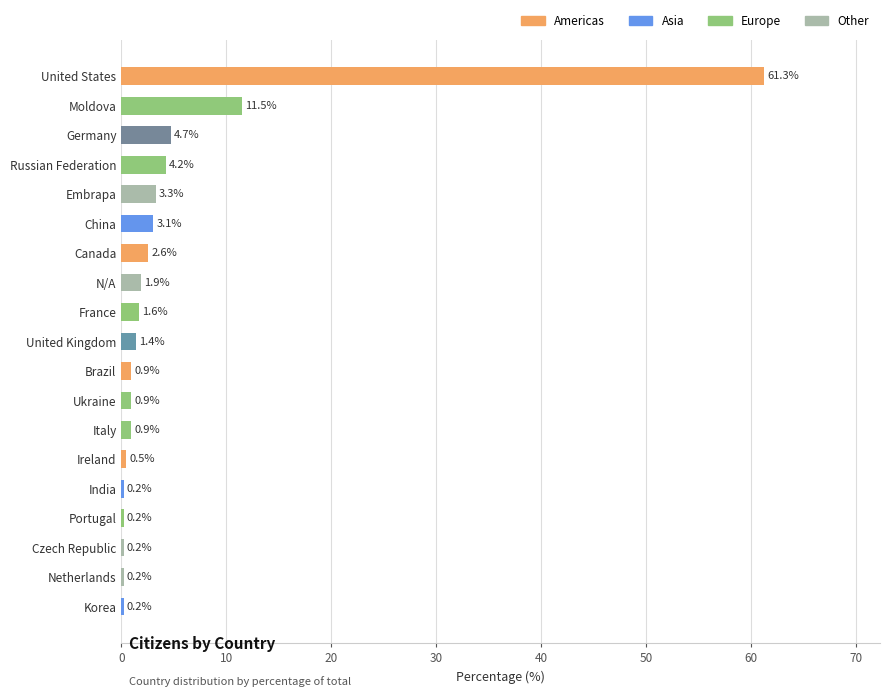

Reading bottom to top, extract all data points from this chart.

Korea=0.2	Netherlands=0.2	Czech Republic=0.2	Portugal=0.2	India=0.2	Ireland=0.5	Italy=0.9	Ukraine=0.9	Brazil=0.9	United Kingdom=1.4	France=1.6	N/A=1.9	Canada=2.6	China=3.1	Embrapa=3.3	Russian Federation=4.2	Germany=4.7	Moldova=11.5	United States=61.3